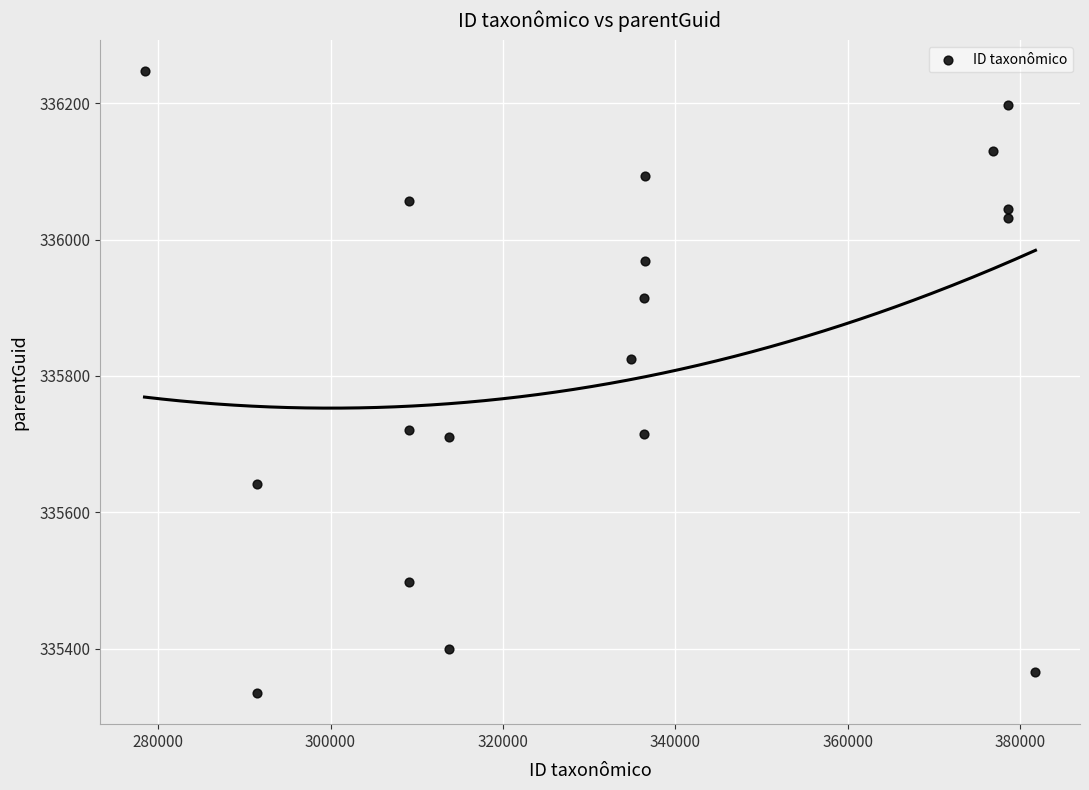

What is the range of X values (max minus min)?

103390.0